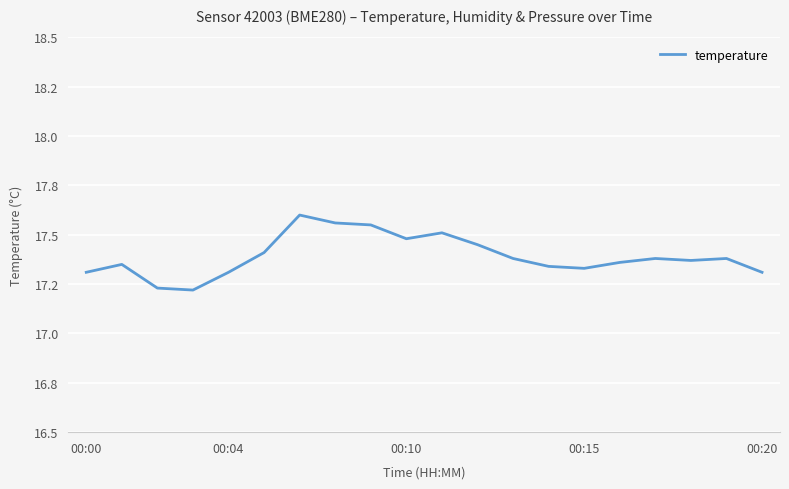

True or false: there are more than 2 points higher than both neighbors.

True